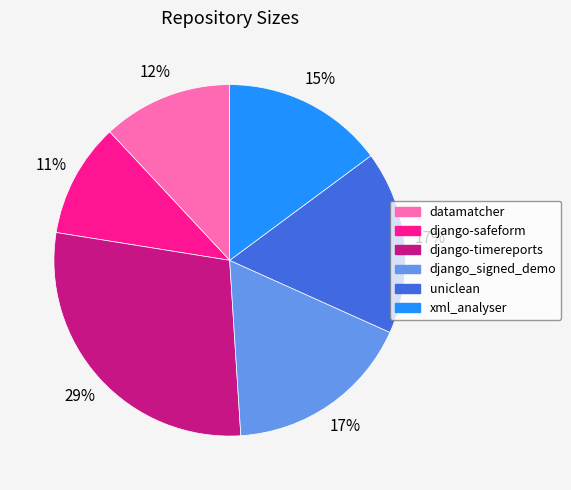

To the nearest percent, what percentage of the pie is django-safeform?

11%